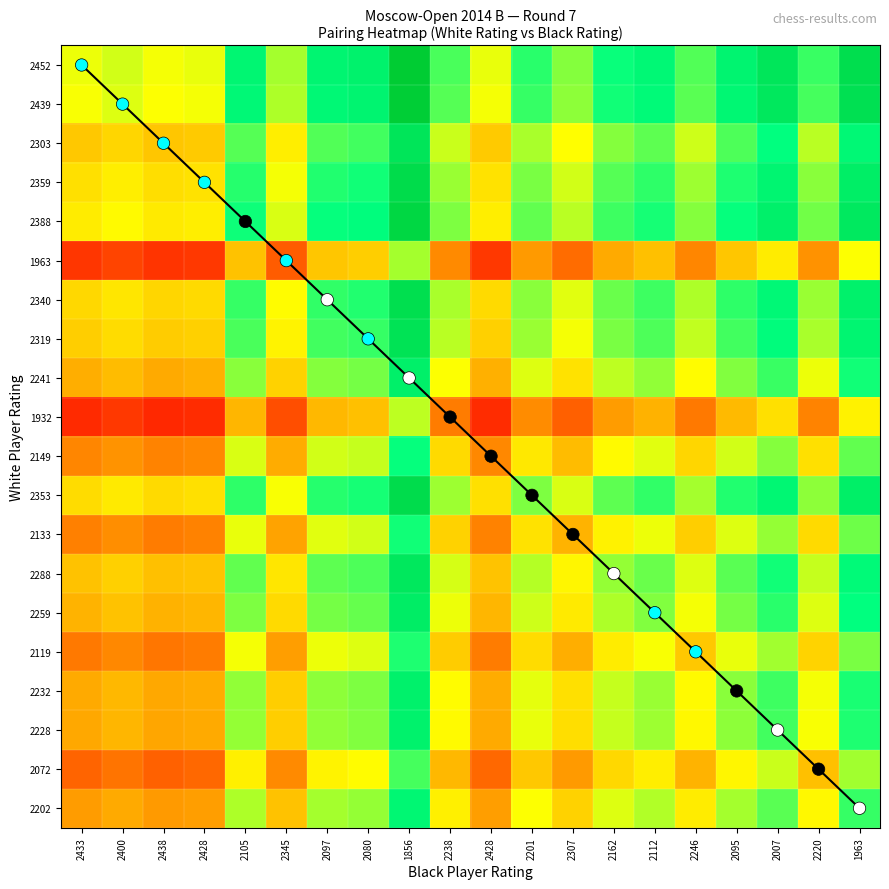

At which label is 2228 closest to 0?

2220